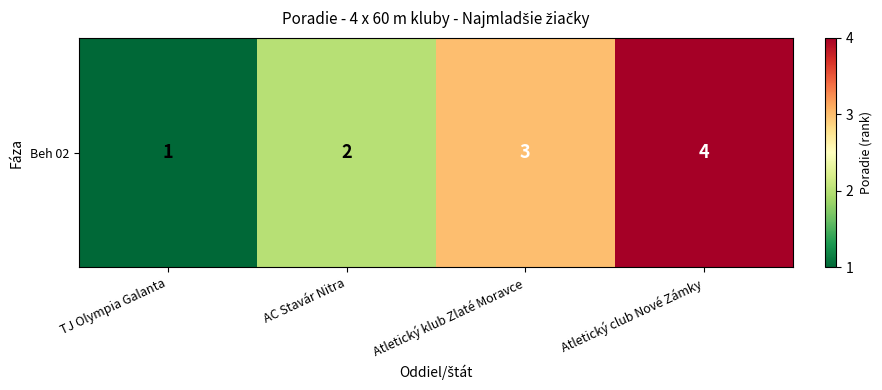

Reading left to right, transcribe all the data shown in this chart.

TJ Olympia Galanta=1	AC Stavár Nitra=2	Atletický klub Zlaté Moravce=3	Atletický club Nové Zámky=4